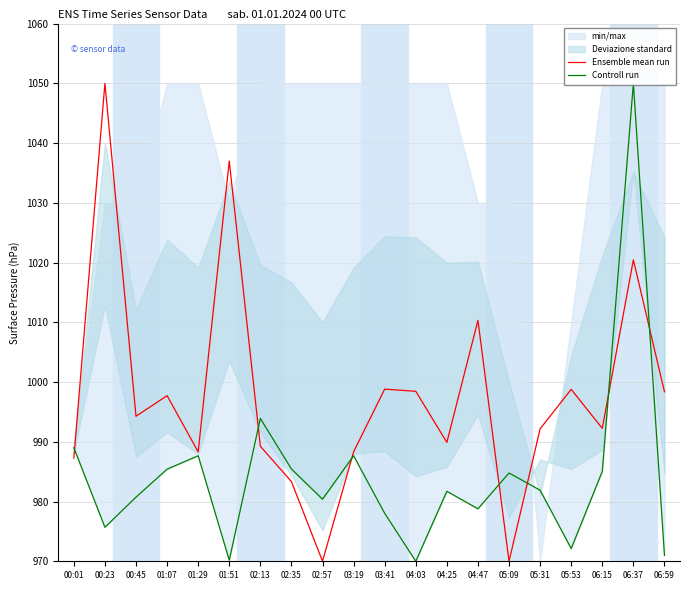

Rank the series at 02:35 from highest to lowest value.

Controll run, Ensemble mean run